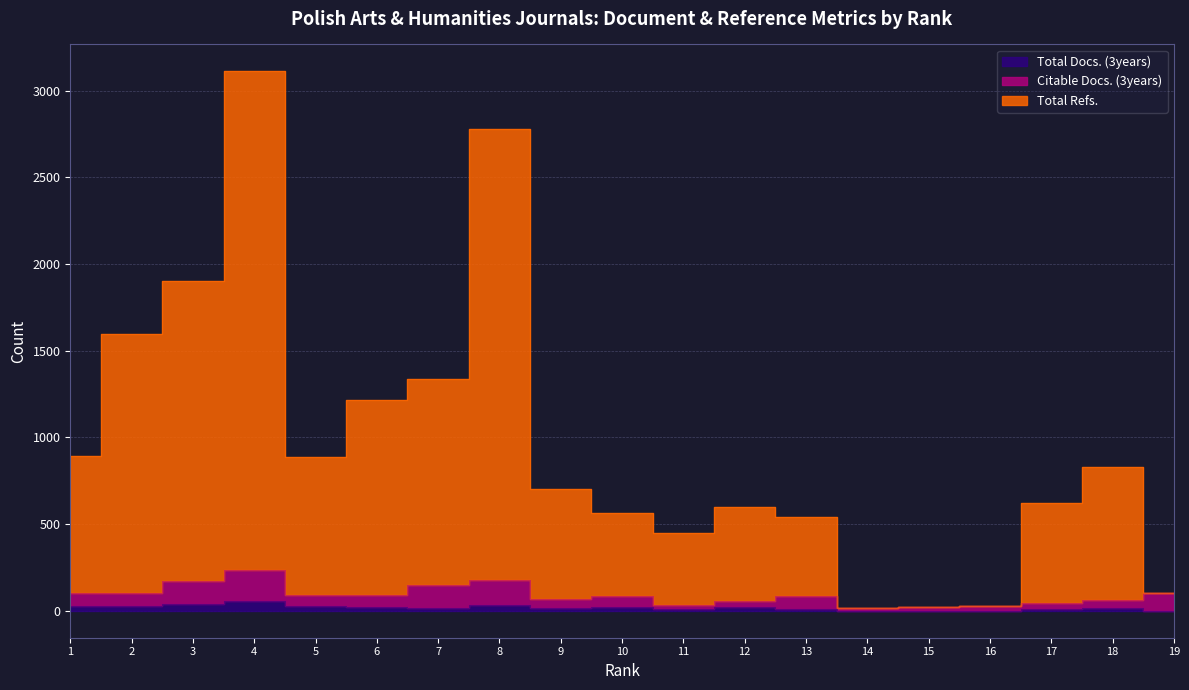

True or false: Total Docs. (3years) and Total Refs. cross at least once.

False